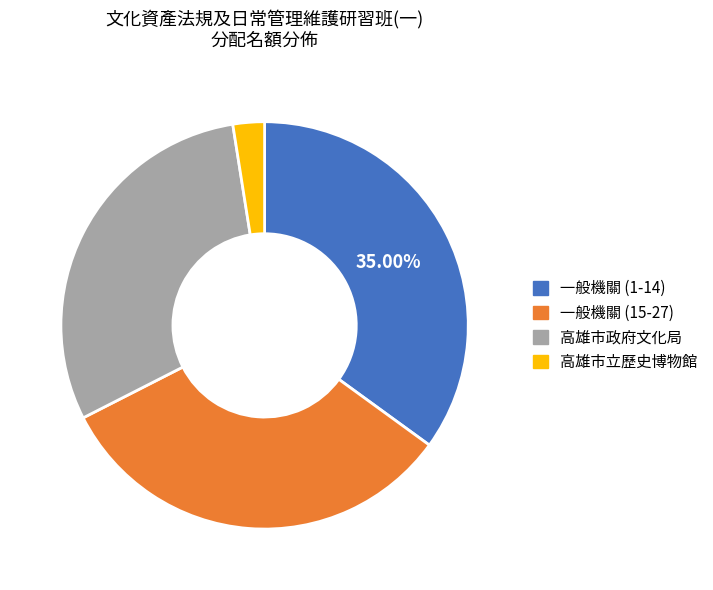

Is there a majority slice in this chart?

No